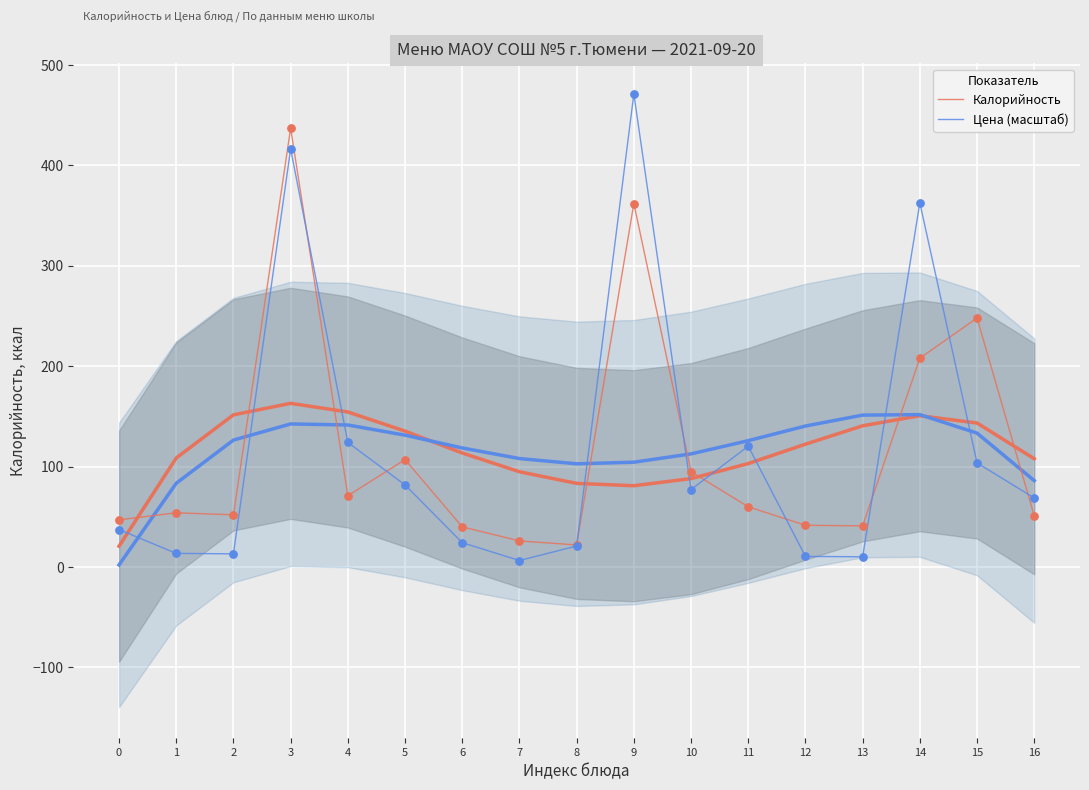

At how many categories does at least one series exceed 48?

11